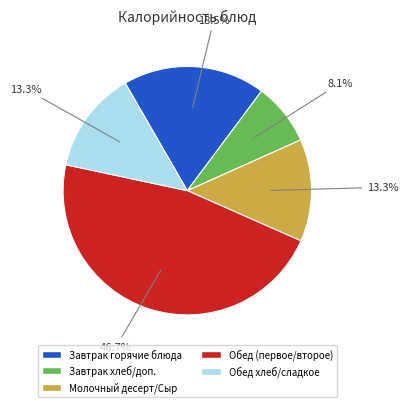

Is there a majority slice in this chart?

No